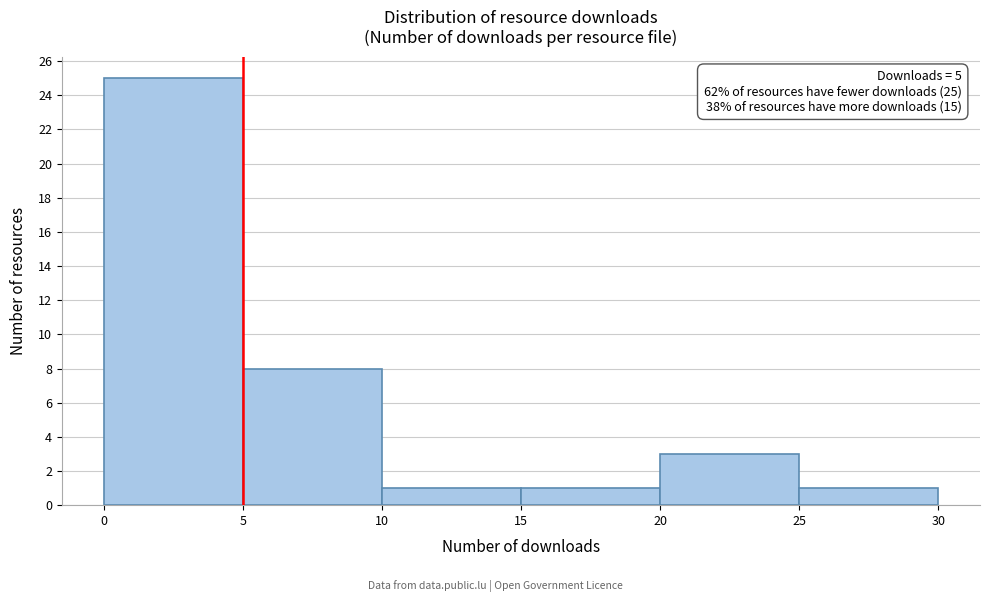

Which range on the x-axis has the tallest bar?

0 to 5